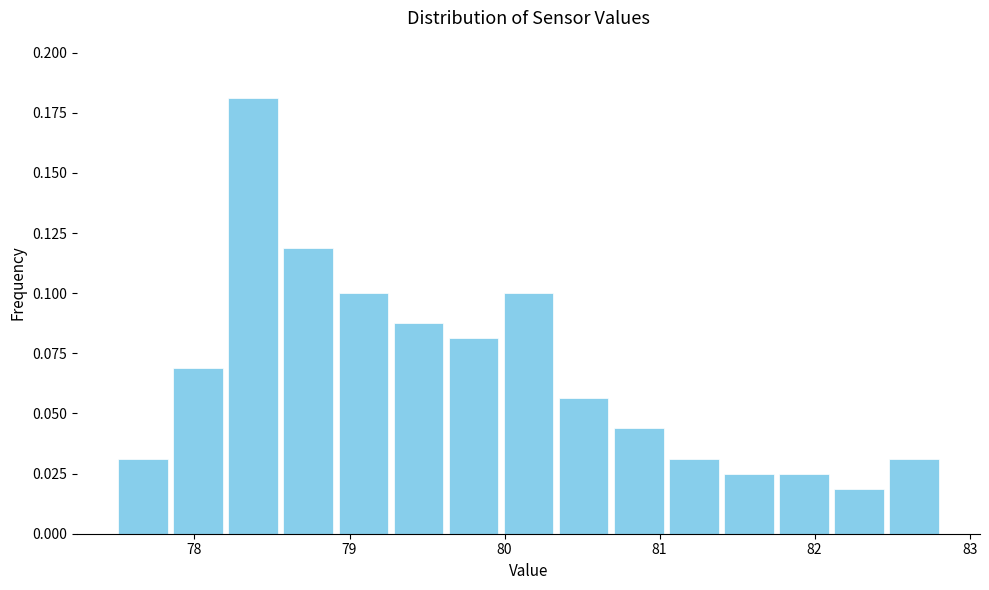

Around what value on the x-axis is the tallest bar? Give the approximate position of its centre, as read against the axis.

78.4